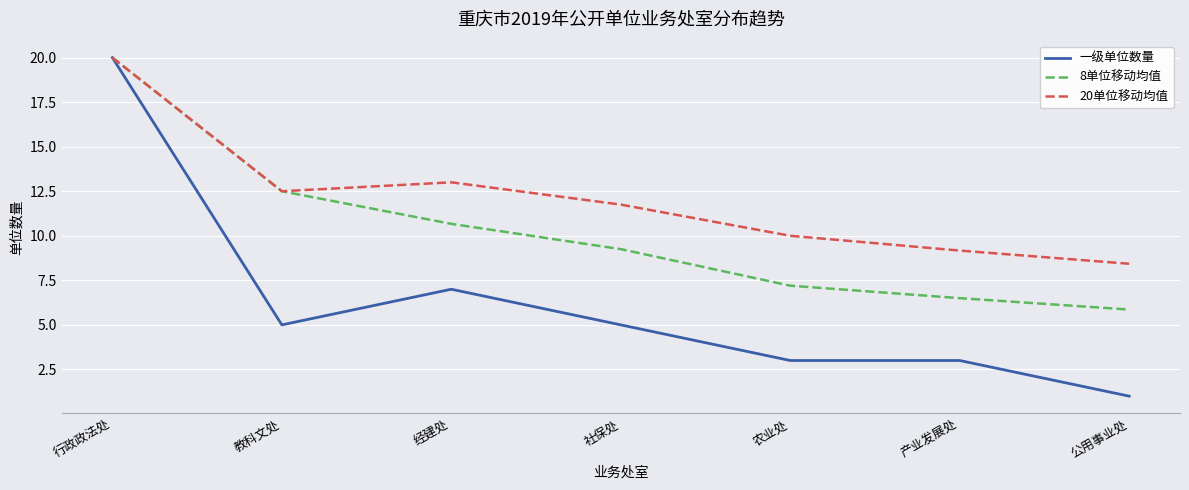

What is the total value across all series at 行政政法处?

60.0